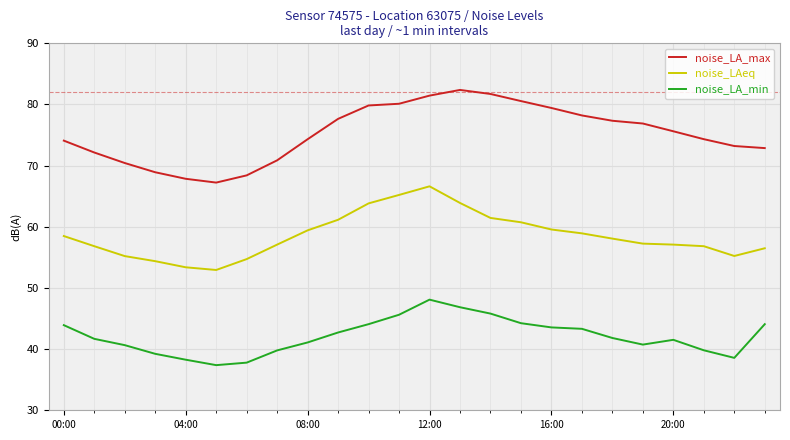

Which series has the largest total across all categories?

noise_LA_max